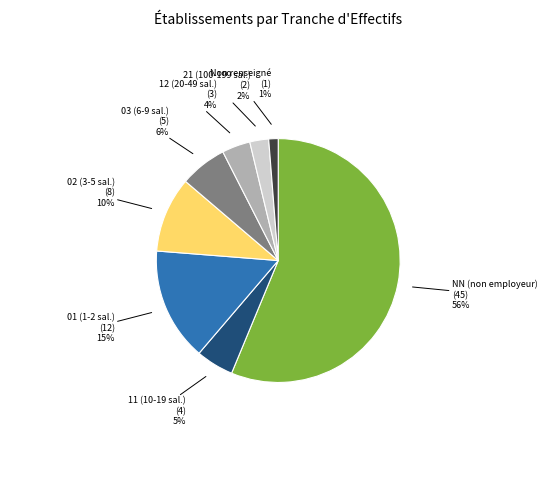

Is there any slice that represents more than half of the pie?

Yes